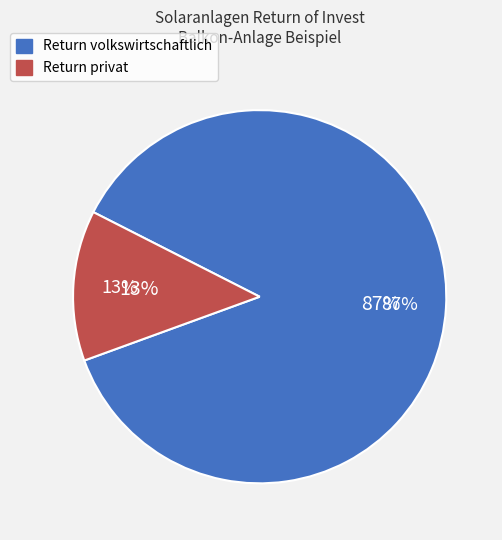

What is the ratio of the value at Return volkswirtschaftlich (Jahre) to the value at Return privat (Jahre)?

6.7